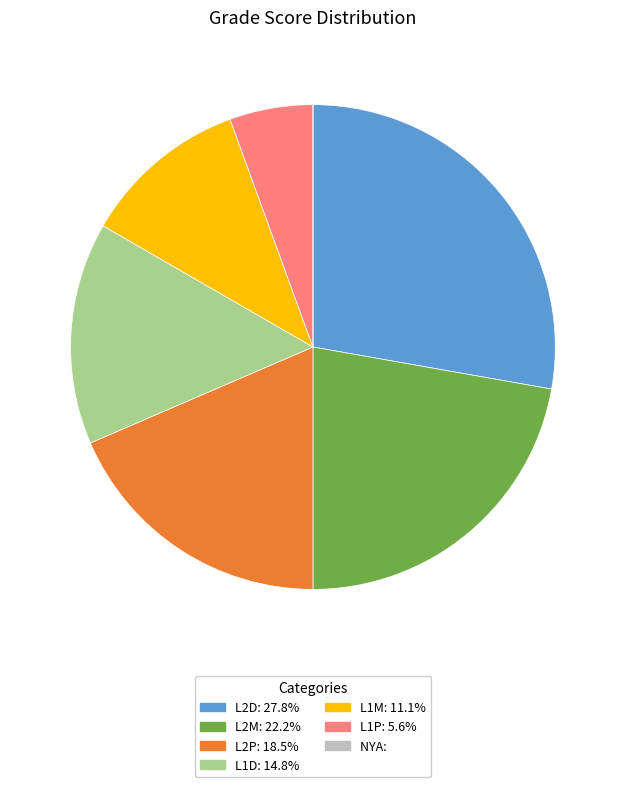

Between L1P and L1M, which is larger?

L1M